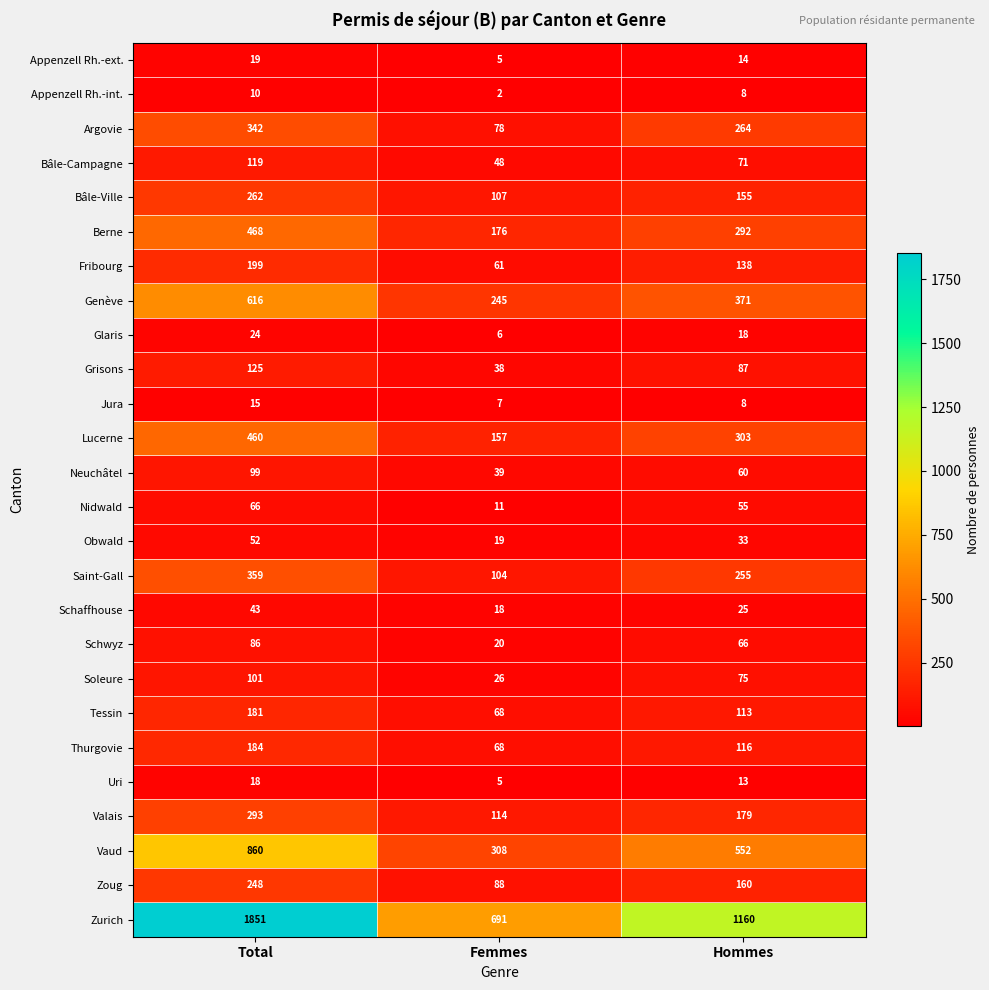

Which category has the lowest value across all series?

Femmes